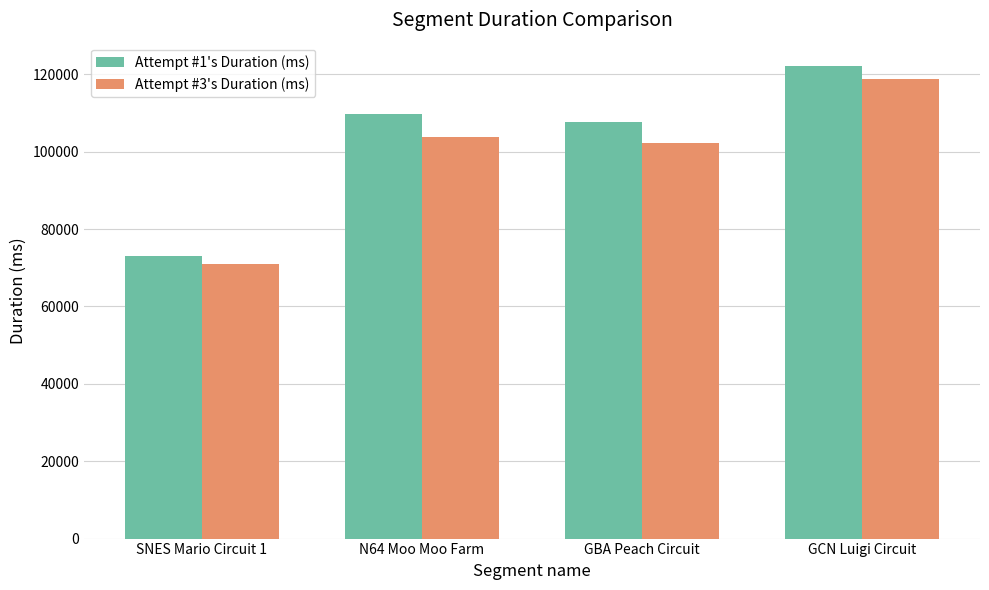

Reading left to right, extract all data points from this chart.

Attempt #1's Duration (ms): 72957	109645	107773	122086
Attempt #3's Duration (ms): 70930	103918	102358	118726